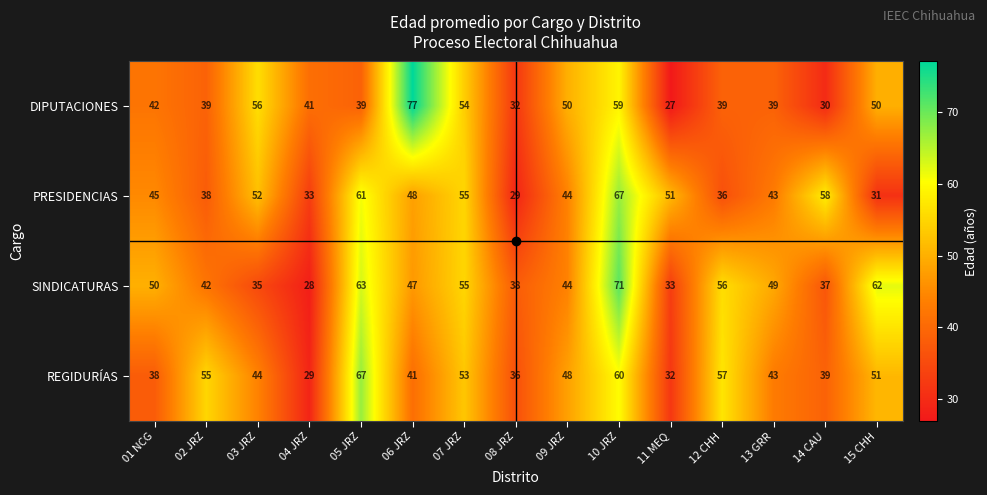

At how many categories does at least one series exceed 37?

15